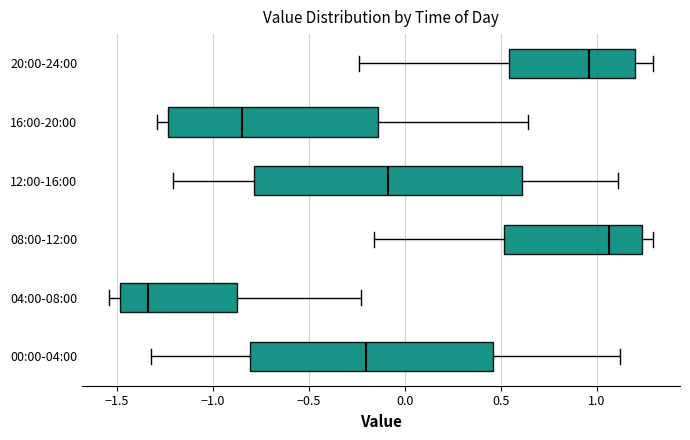

Which box has the furthest to the left median line?

04:00-08:00